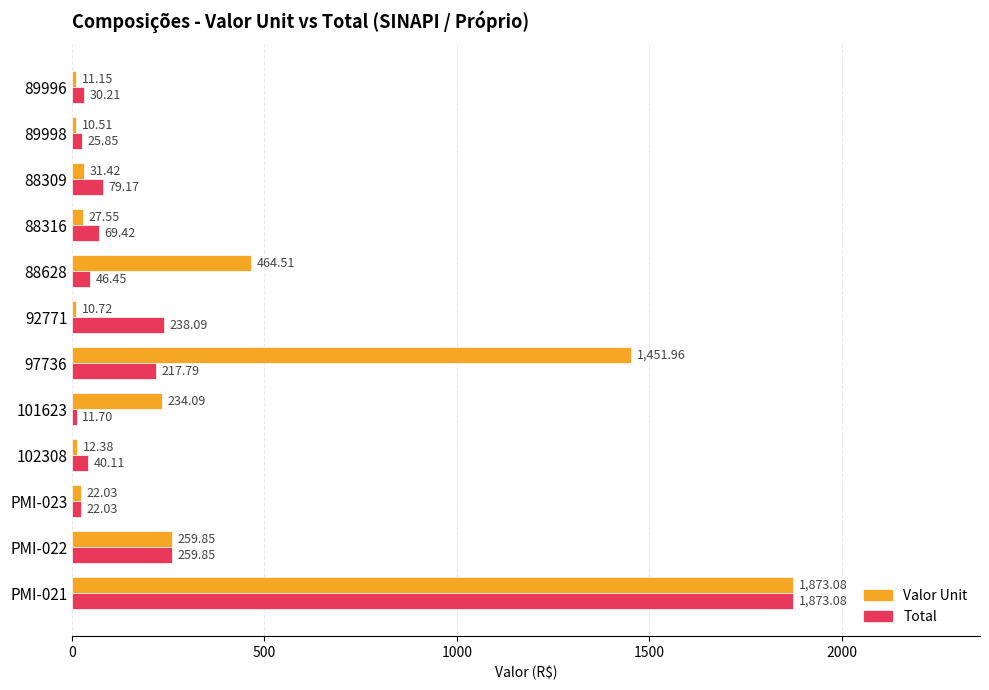

Which series has the largest range (max minus min)?

Valor Unit